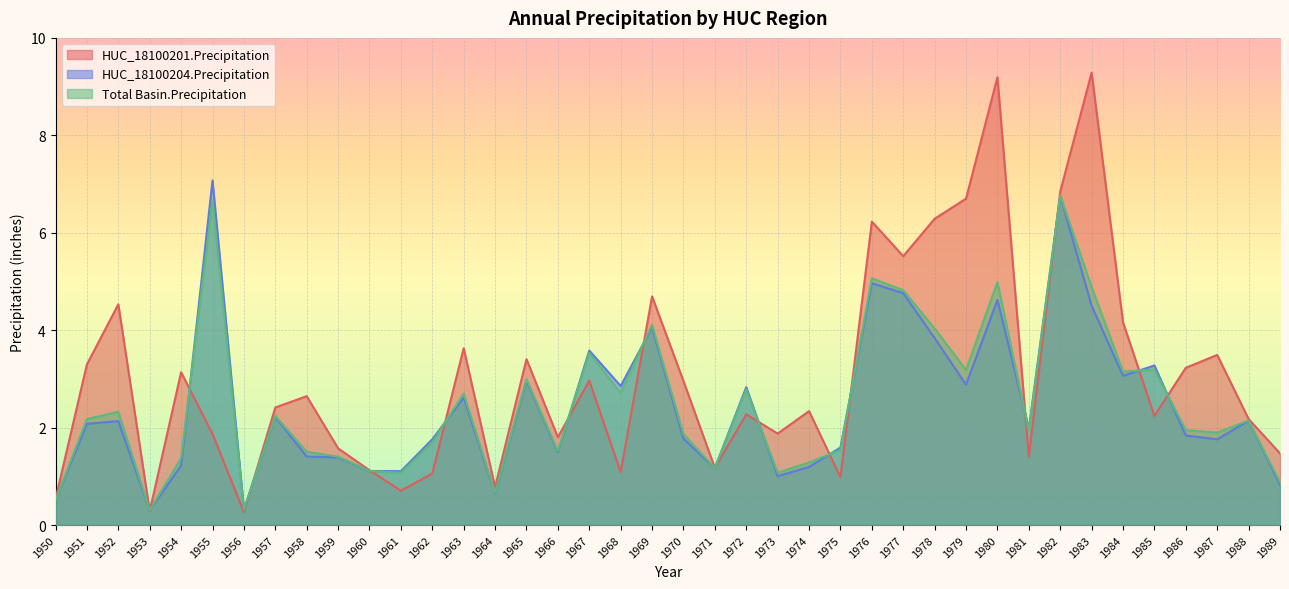

At which category does HUC_18100204.Precipitation reach its first local peak?

1952